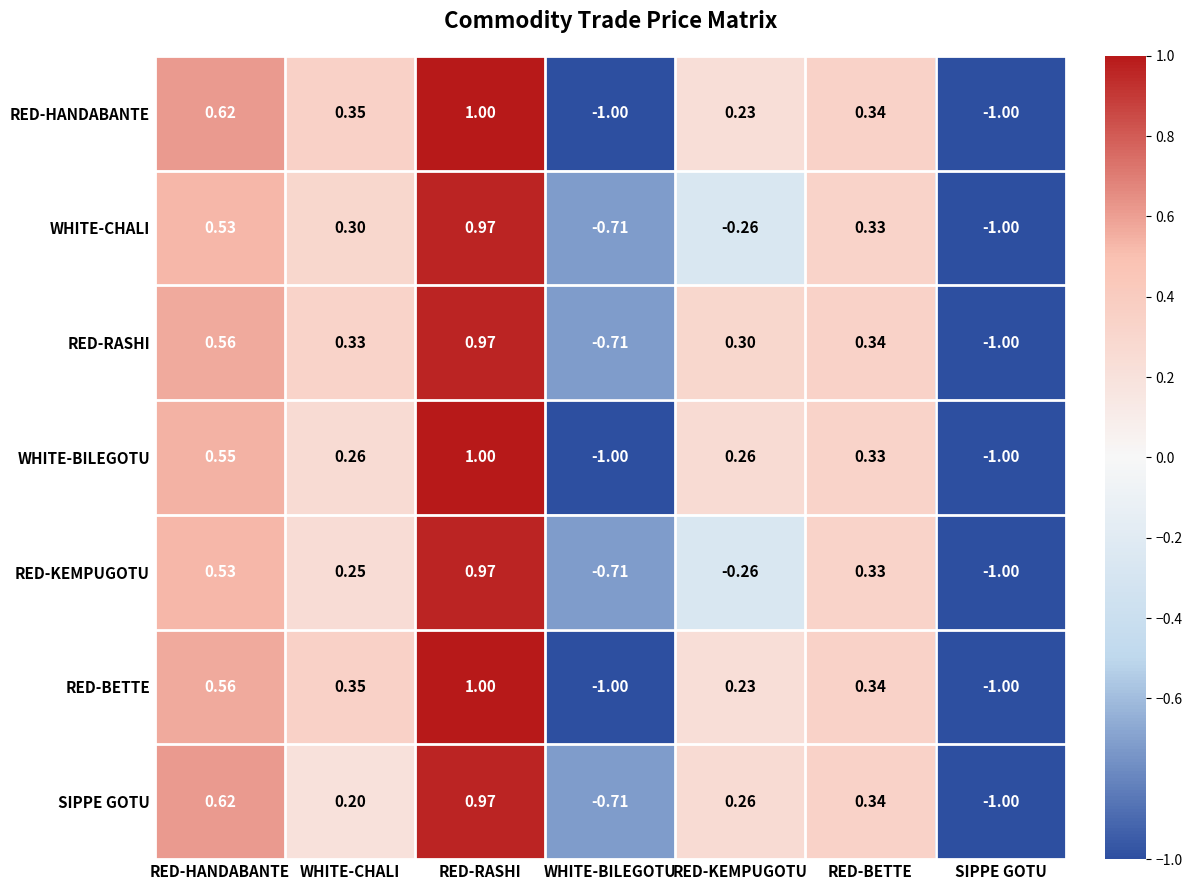

How many data points in RED-HANDABANTE are less than 0?

2